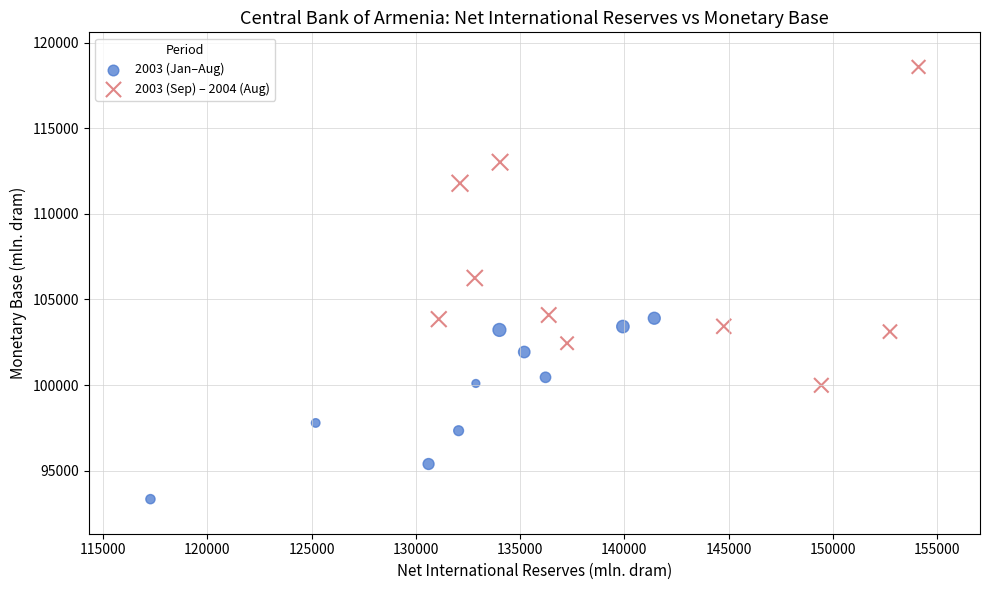

Which series contains the lowest Y value?

2003 (Jan–Aug)